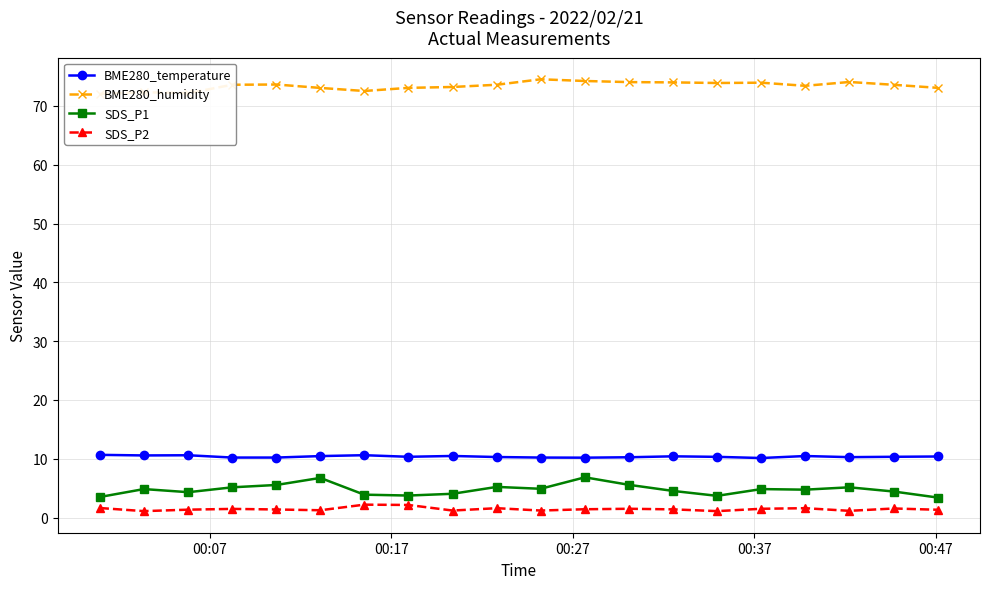

List the series in order of their peak value, highest first.

BME280_humidity, BME280_temperature, SDS_P1, SDS_P2